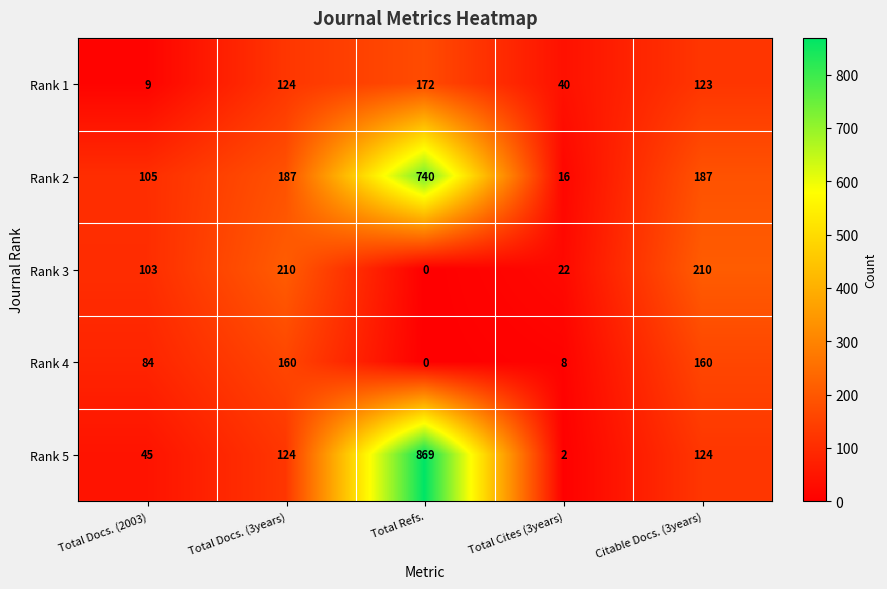

List the series in order of their peak value, highest first.

Rank 5, Rank 2, Rank 3, Rank 1, Rank 4